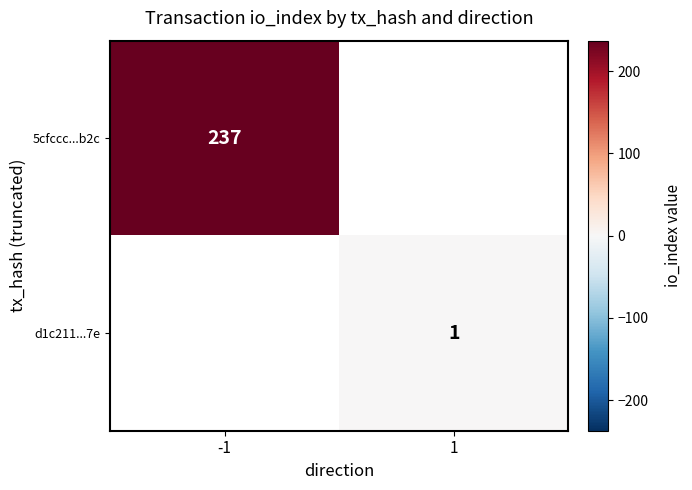

True or false: 5cfccc...b2c has a value of 317 at -1.

False